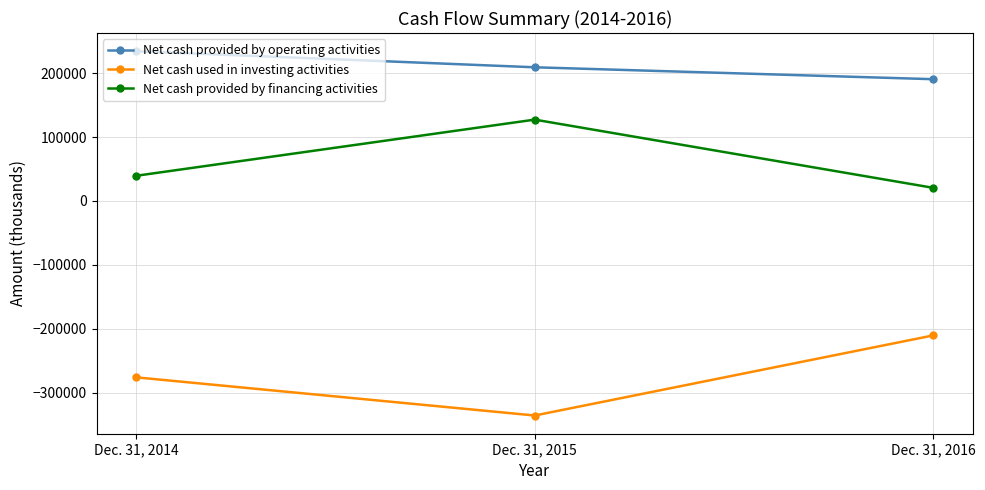

What are all the series names shown in the legend?

Net cash provided by operating activities, Net cash used in investing activities, Net cash provided by financing activities